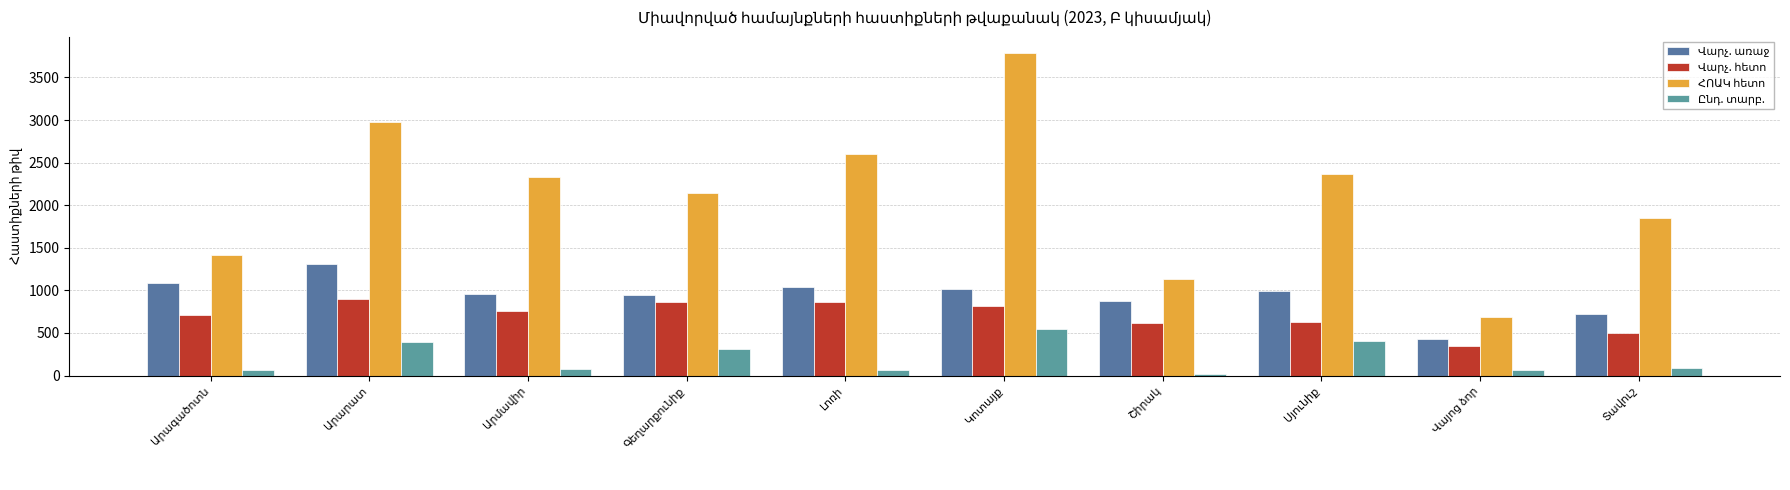

What is the label of the 1st bar from the left?

Արագածոտն